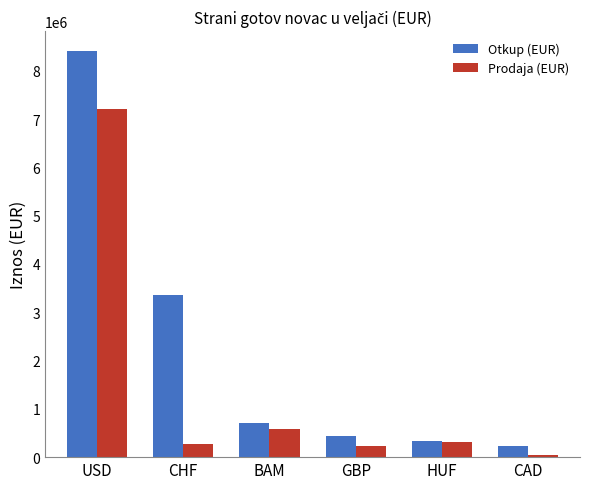

Reading left to right, what are all the values shown in this chart?

Otkup (EUR): 8401244	3361794	703207	439969	340700	229825
Prodaja (EUR): 7218445	270997	580428	228661	316134	36903